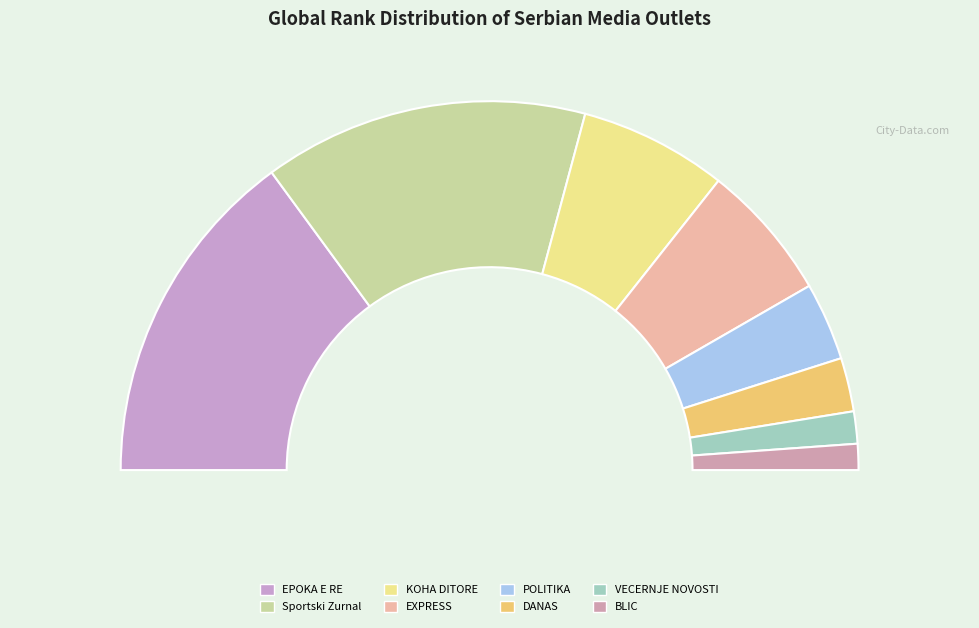

Which category has the biggest portion of the pie?

EPOKA E RE